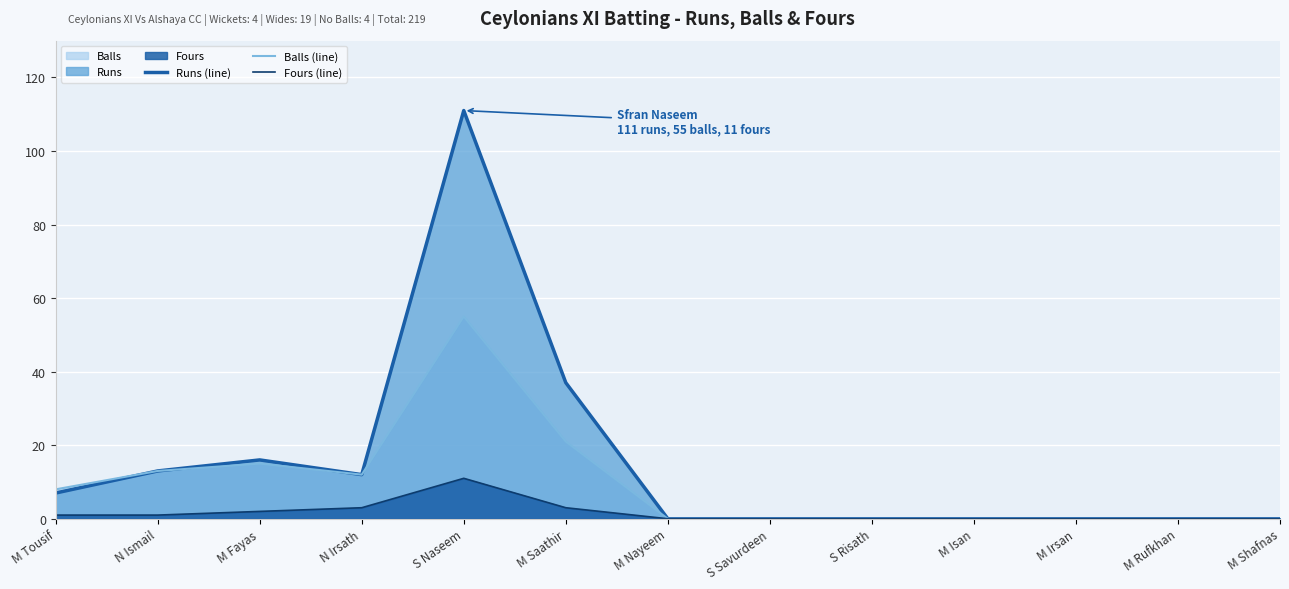

Is it true that Balls (line) equals 0 at M Nayeem?

True